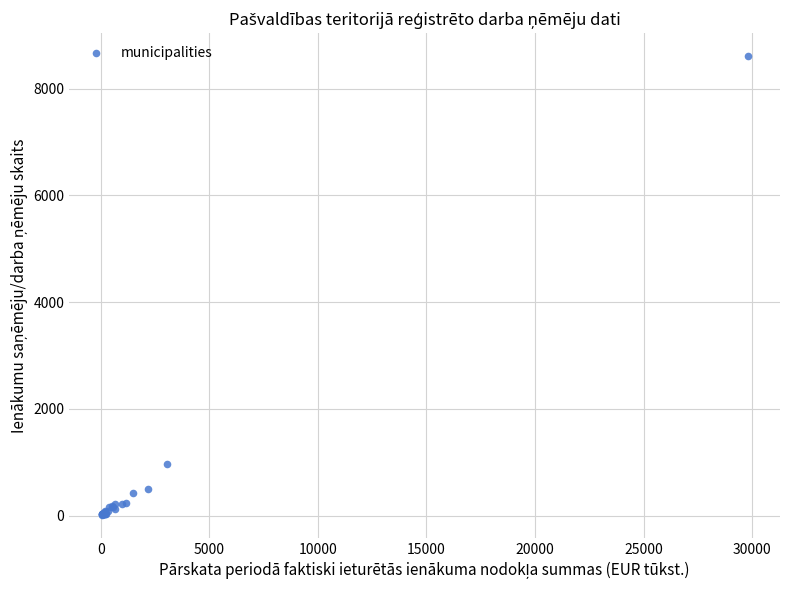

What Y value in the scatter plot is closest to 4312?

972